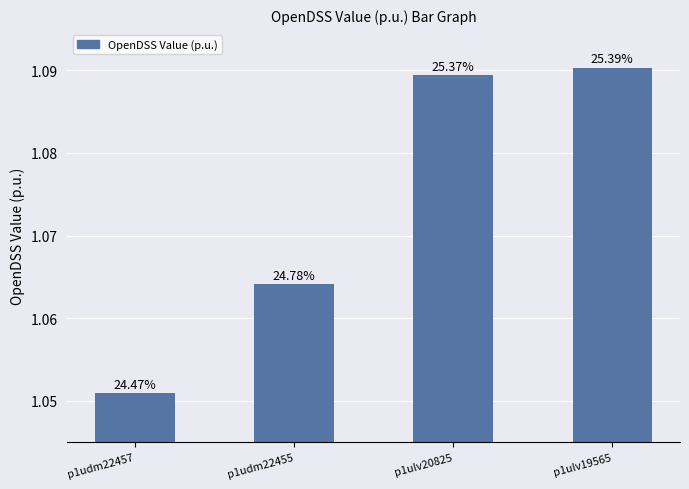

The chart shows a value of 1.1 at p1udm22457. True or false?

True